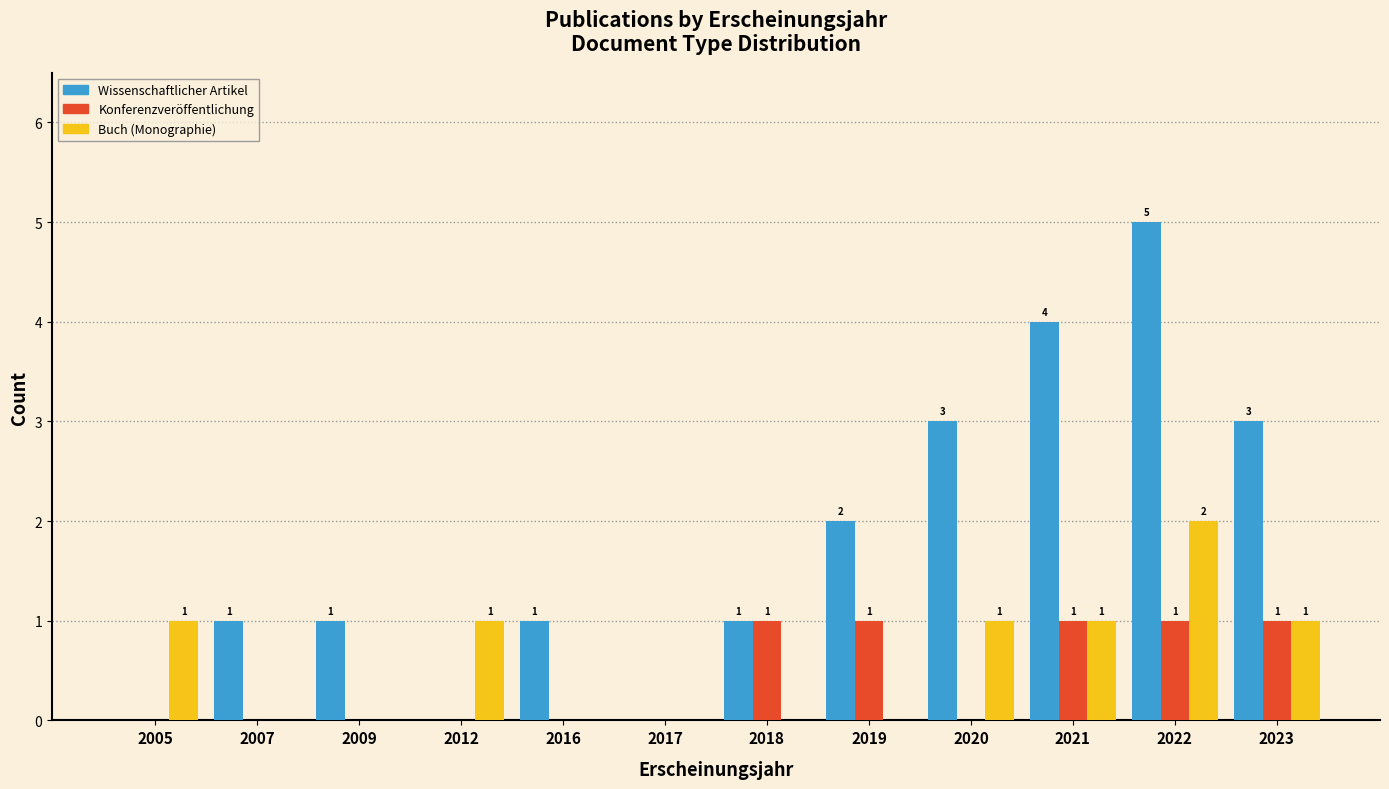

Reading left to right, list all the values displayed in this chart.

Wissenschaftlicher Artikel: 2005=0	2007=1	2009=1	2012=0	2016=1	2017=0	2018=1	2019=2	2020=3	2021=4	2022=5	2023=3
Konferenzveröffentlichung: 2005=0	2007=0	2009=0	2012=0	2016=0	2017=0	2018=1	2019=1	2020=0	2021=1	2022=1	2023=1
Buch (Monographie): 2005=1	2007=0	2009=0	2012=1	2016=0	2017=0	2018=0	2019=0	2020=1	2021=1	2022=2	2023=1